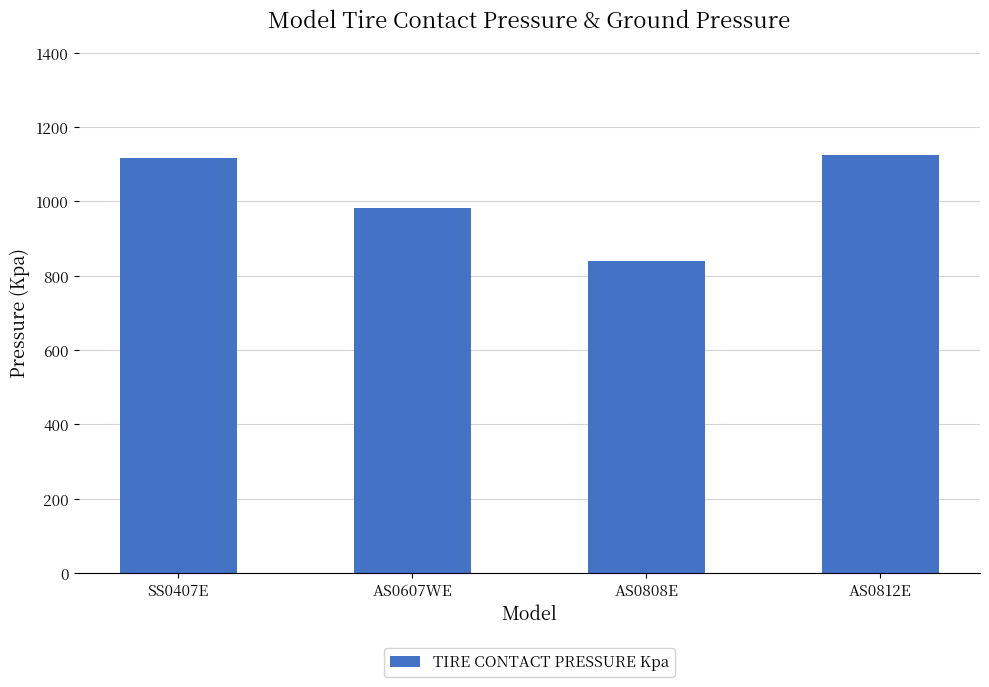

Reading left to right, list all the values displayed in this chart.

SS0407E=1116.7	AS0607WE=981.0	AS0808E=840.7	AS0812E=1125.6